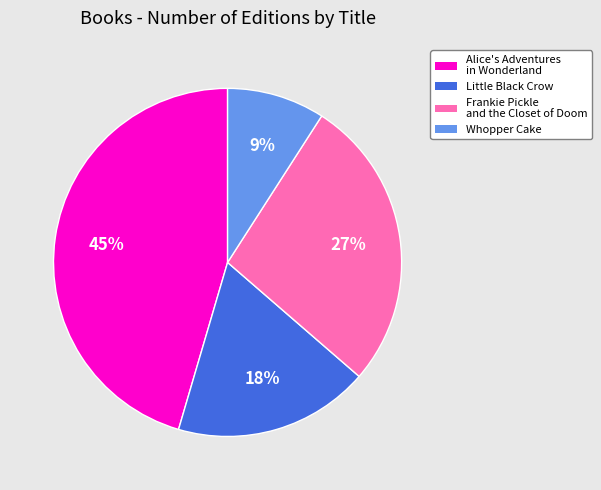

Combined, do Whopper Cake and Frankie Pickle and the Closet of Doom account for over 50%?

No